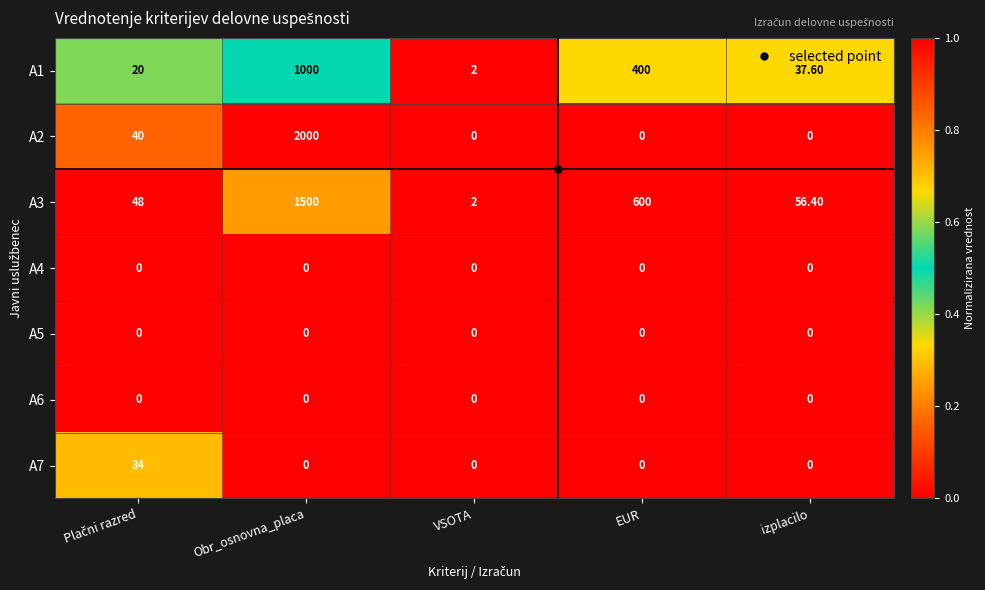

What is the difference between the maximum and second lowest values in the A1 series?

980.0